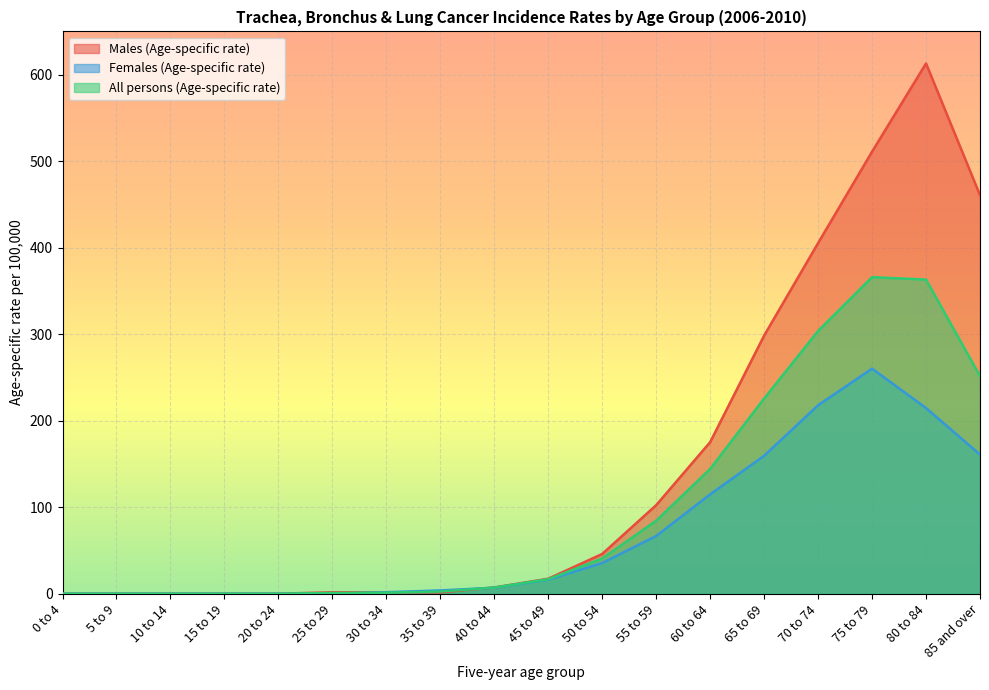

Which label corresponds to the smallest value in the chart?

0 to 4